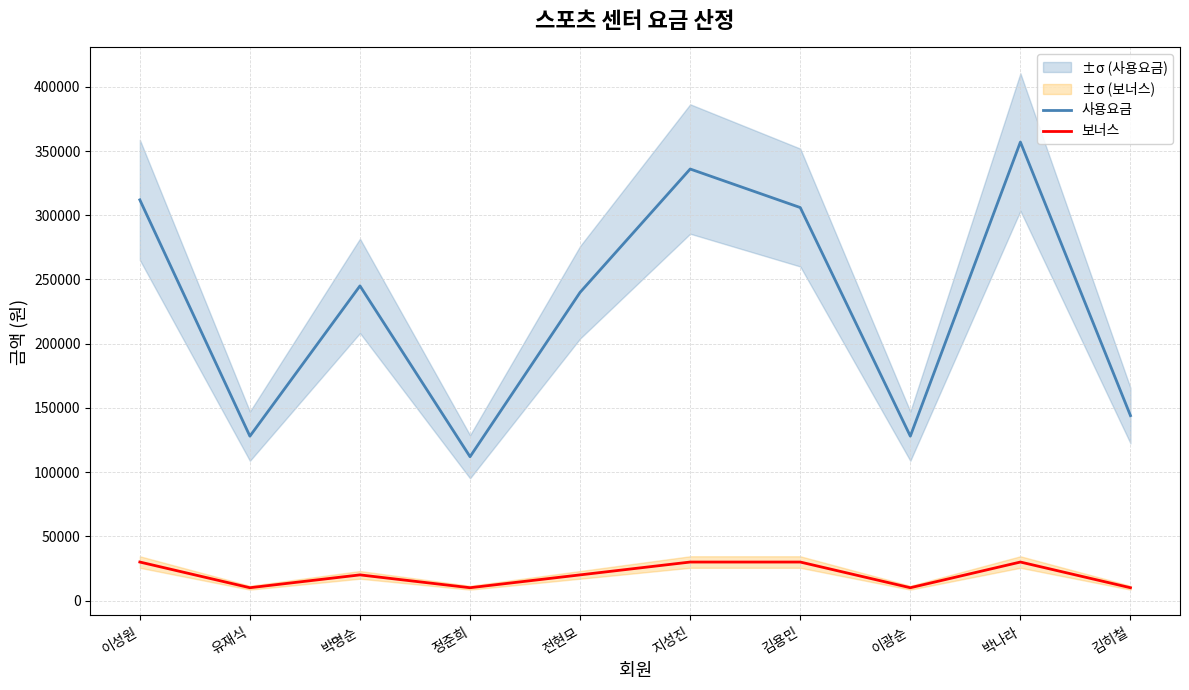

What is the label of the 5th point from the right?

지성진